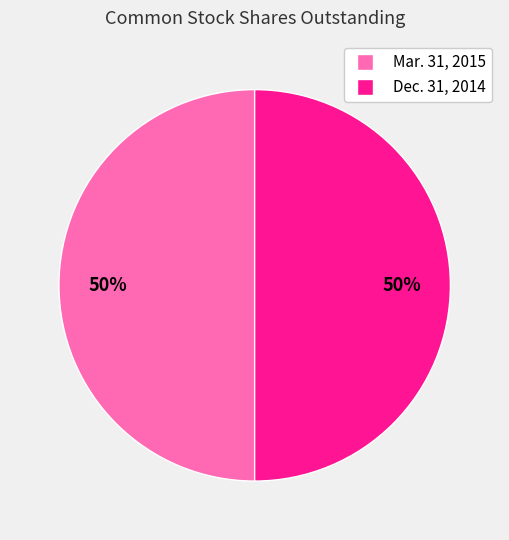

What percentage is the Mar. 31, 2015 slice, to the nearest percent?

50%